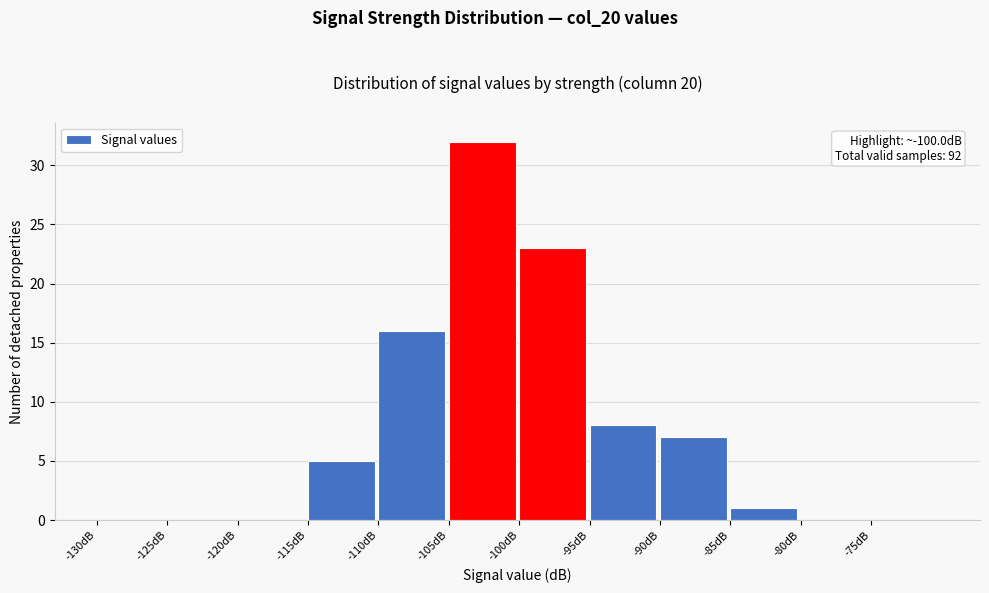

Over which range of the x-axis is the bar tallest?

-105 to -100